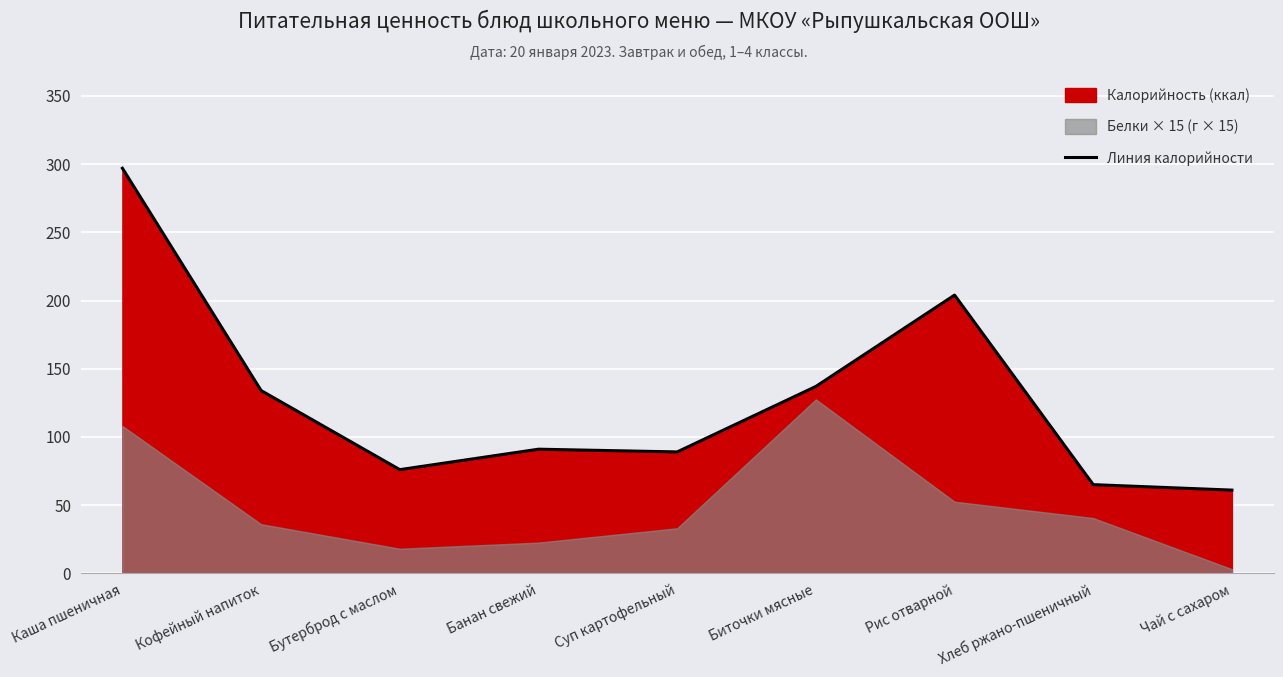

How many lines are shown in the chart?

1